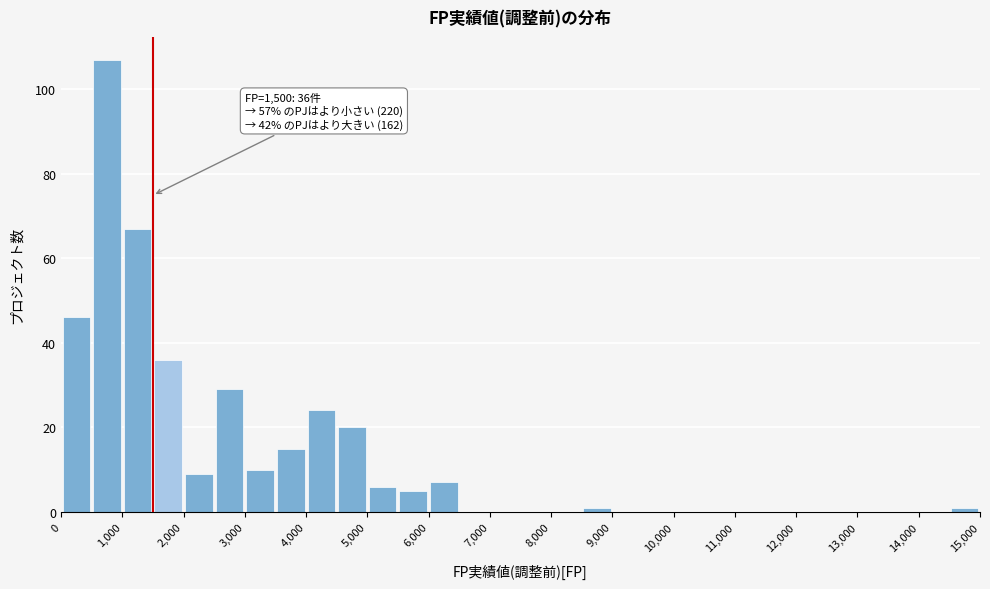

Which range on the x-axis has the tallest bar?

500 to 1000